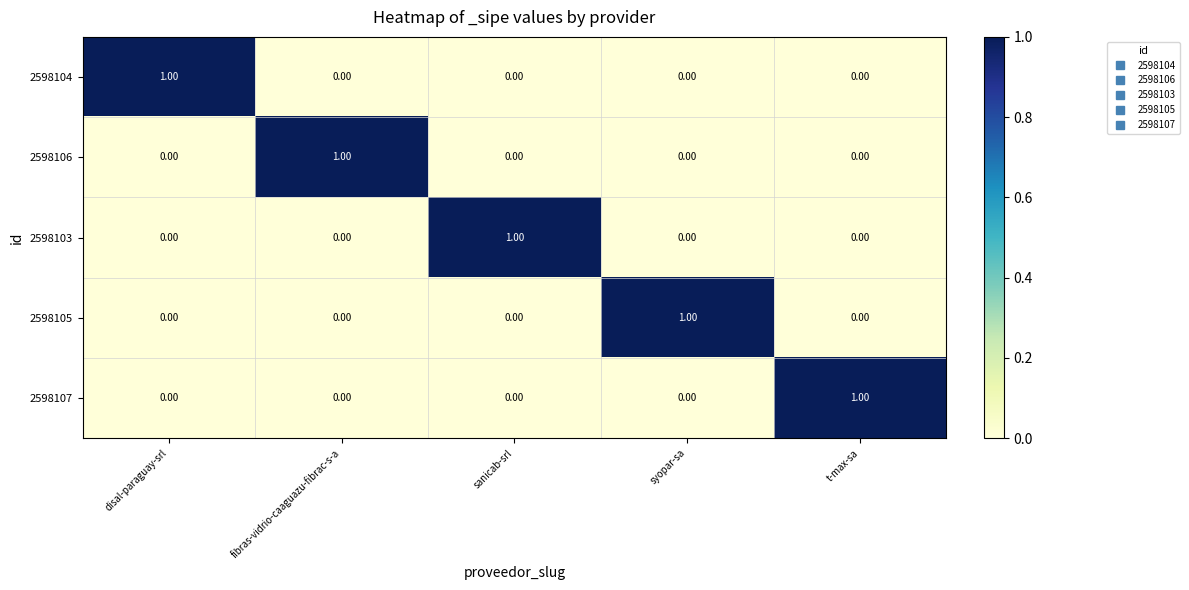

At how many categories does at least one series exceed 0?

5